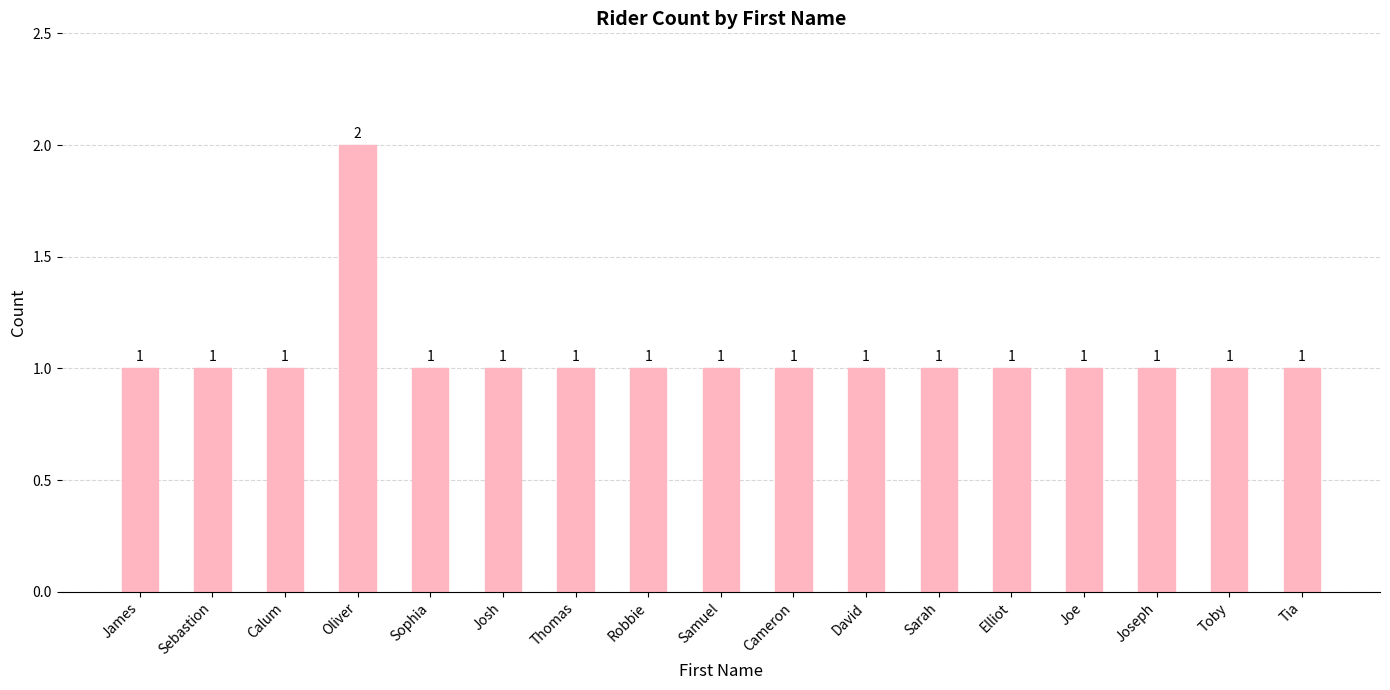

True or false: the data shows 2 at Joseph.

False